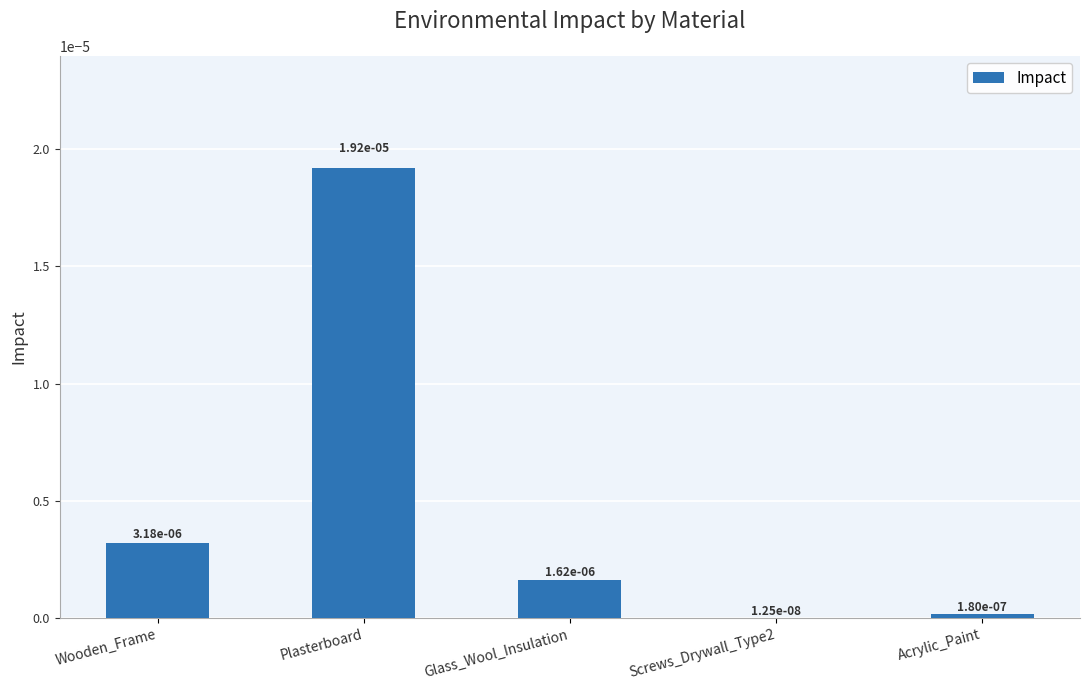

The chart shows a value of 0.0 at Glass_Wool_Insulation. True or false?

False